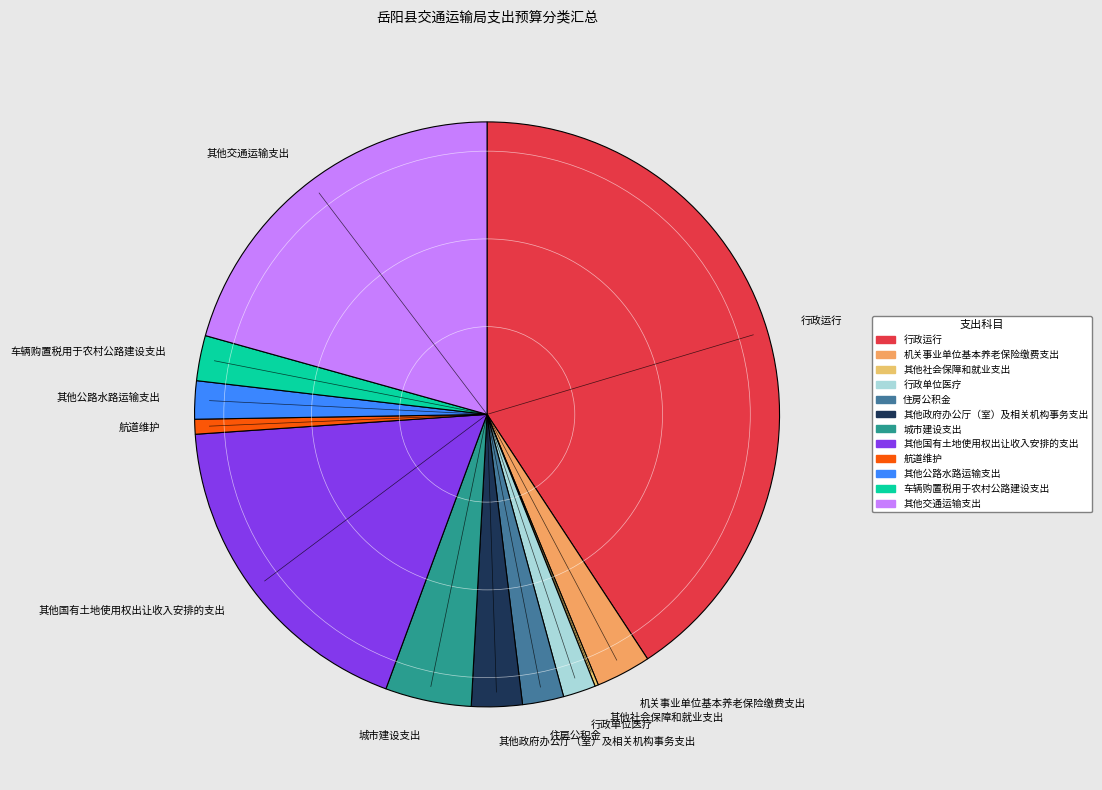

Approximately how many times larger is the value at 其他交通运输支出 compared to 其他政府办公厅（室）及相关机构事务支出?

7.4